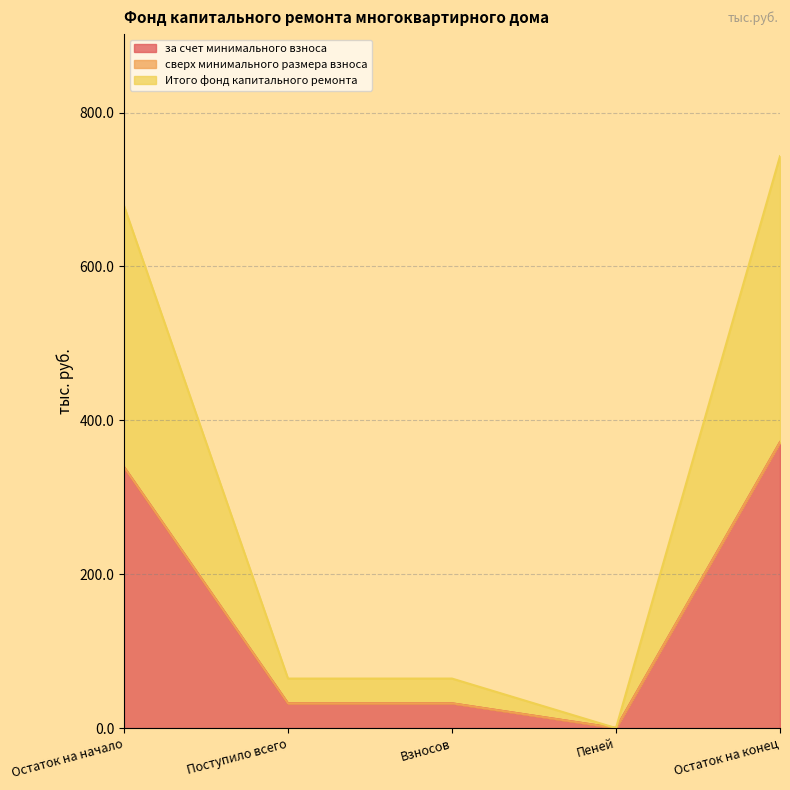

True or false: Итого фонд капитального ремонта and за счет минимального взноса cross at least once.

False